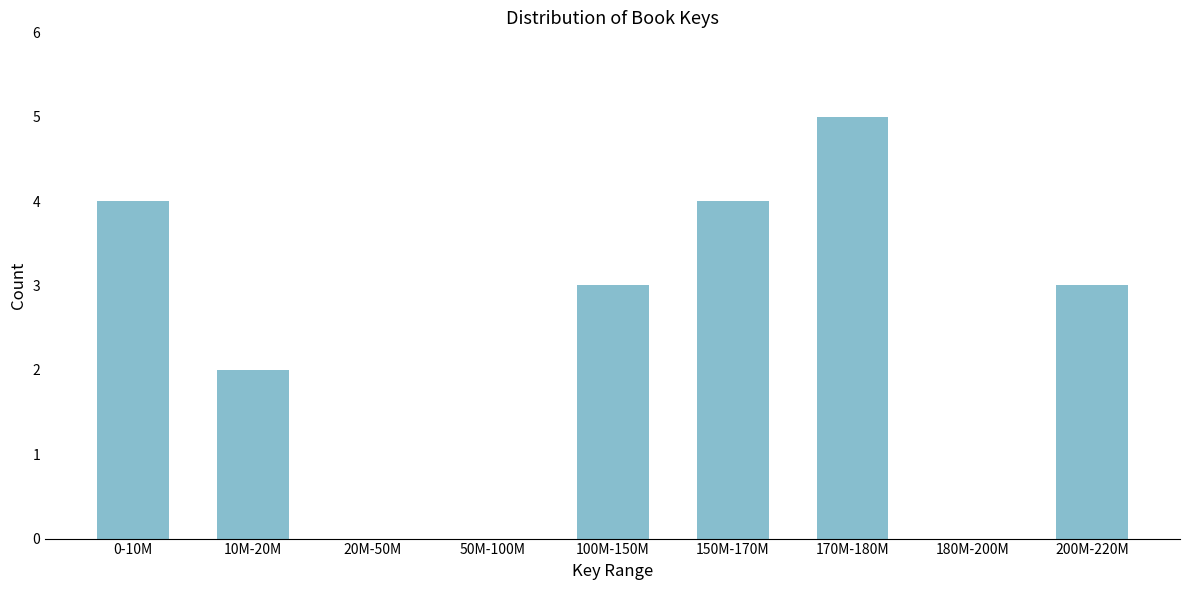

Reading right to left, what are all the values shown in this chart?

200M-220M=3	180M-200M=0	170M-180M=5	150M-170M=4	100M-150M=3	50M-100M=0	20M-50M=0	10M-20M=2	0-10M=4